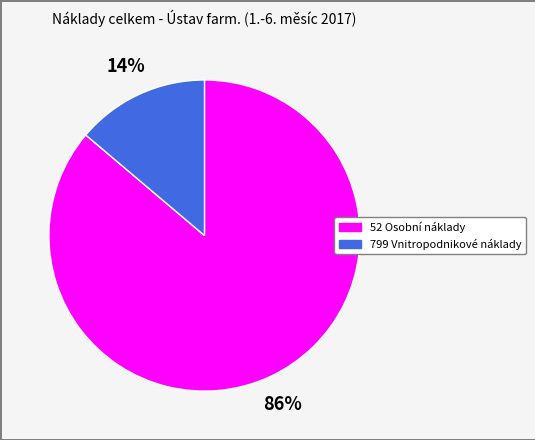

How many segments does this pie chart have?

2